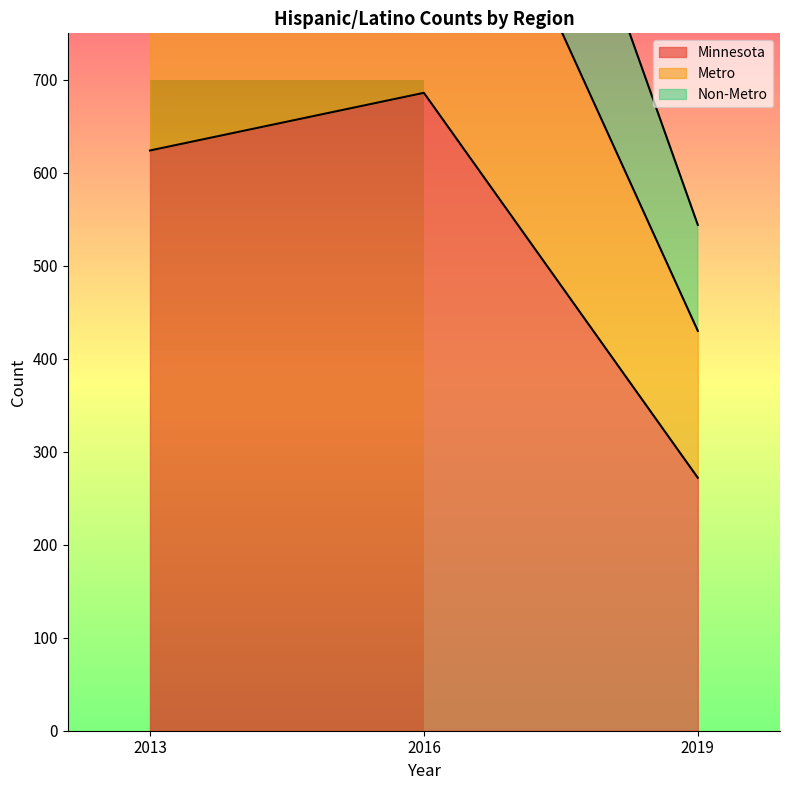

The Metro series shows 430 at 2019. True or false?

True